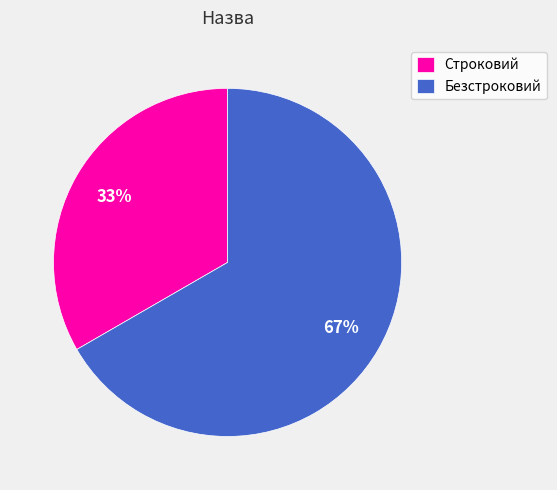

Which has a higher value, Безстроковий or Строковий?

Безстроковий